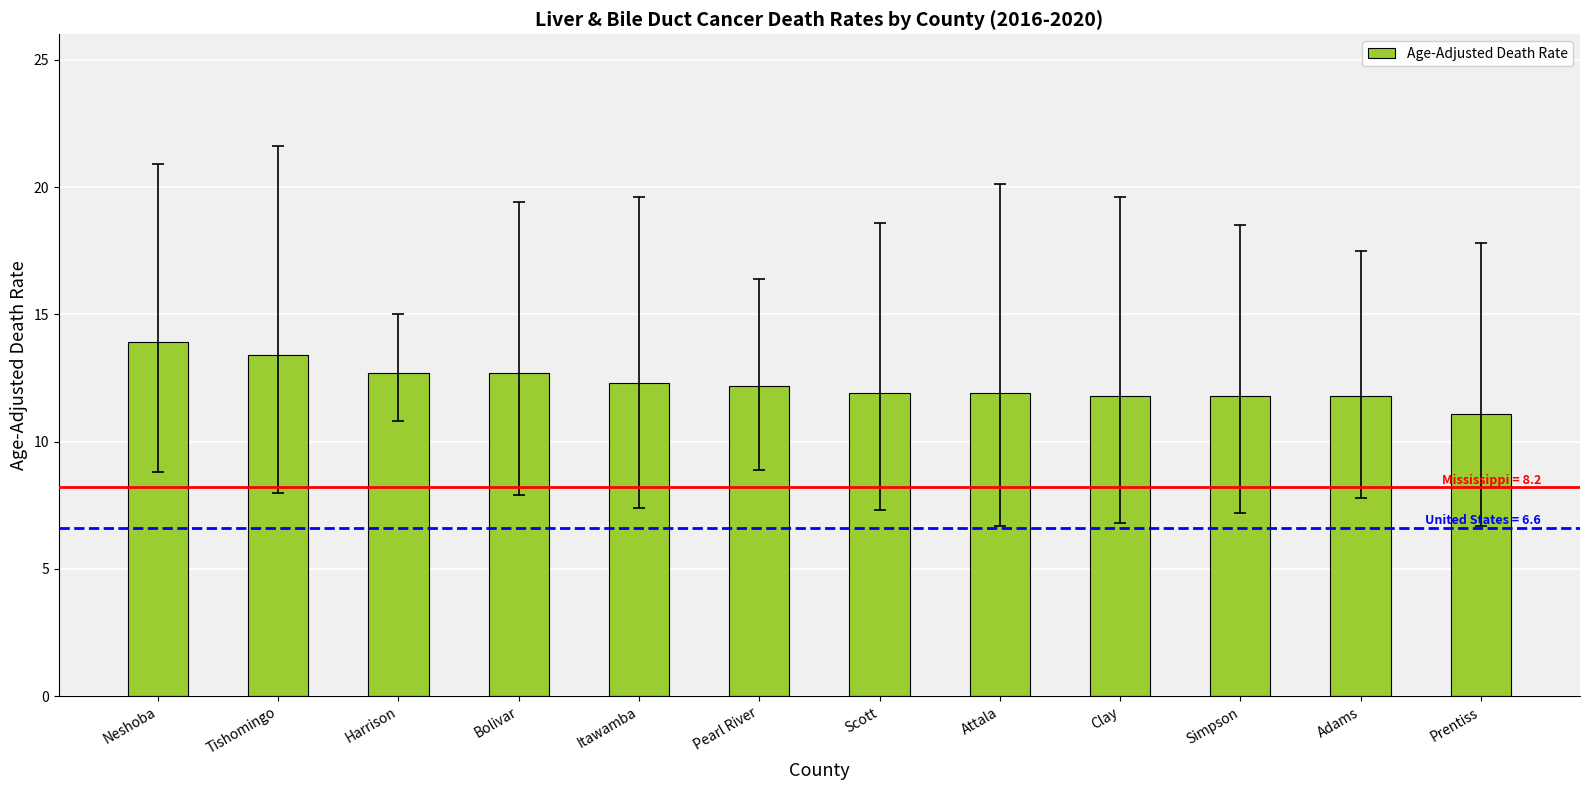

The value at Clay is 18.5. True or false?

False